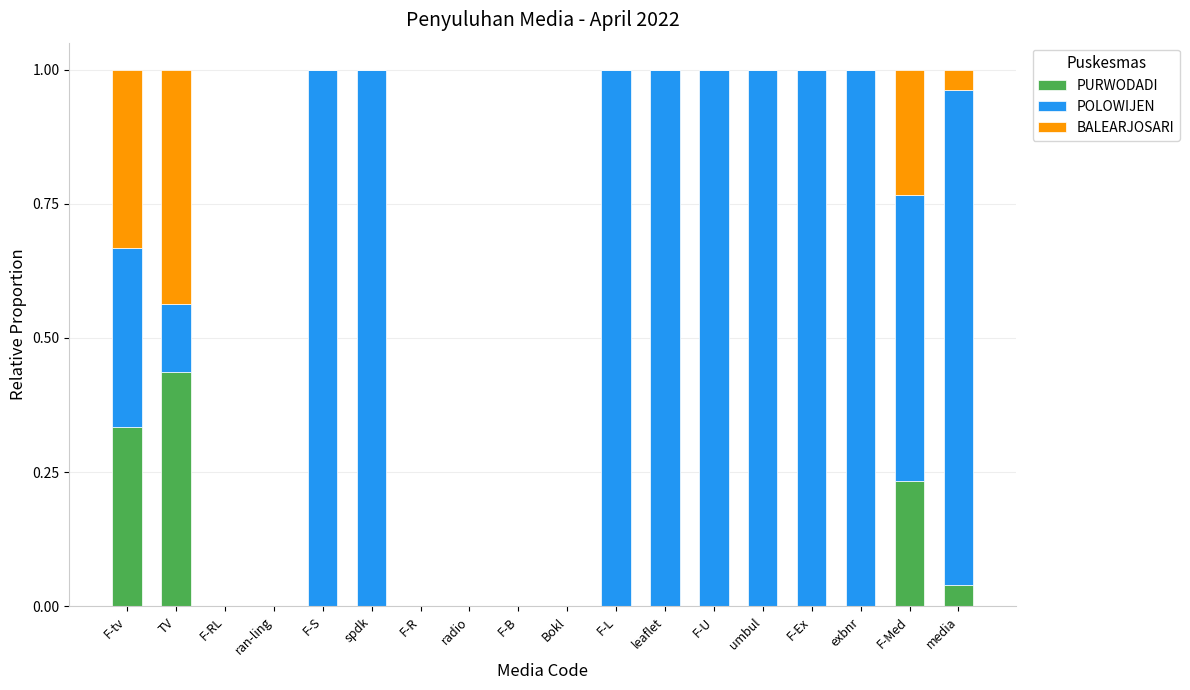

How many distinct data groups are displayed?

3